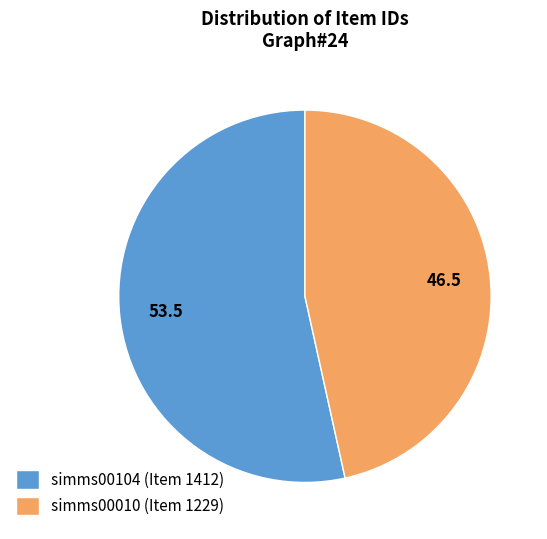

True or false: simms00104 (Item 1412) accounts for 40% of the total.

False